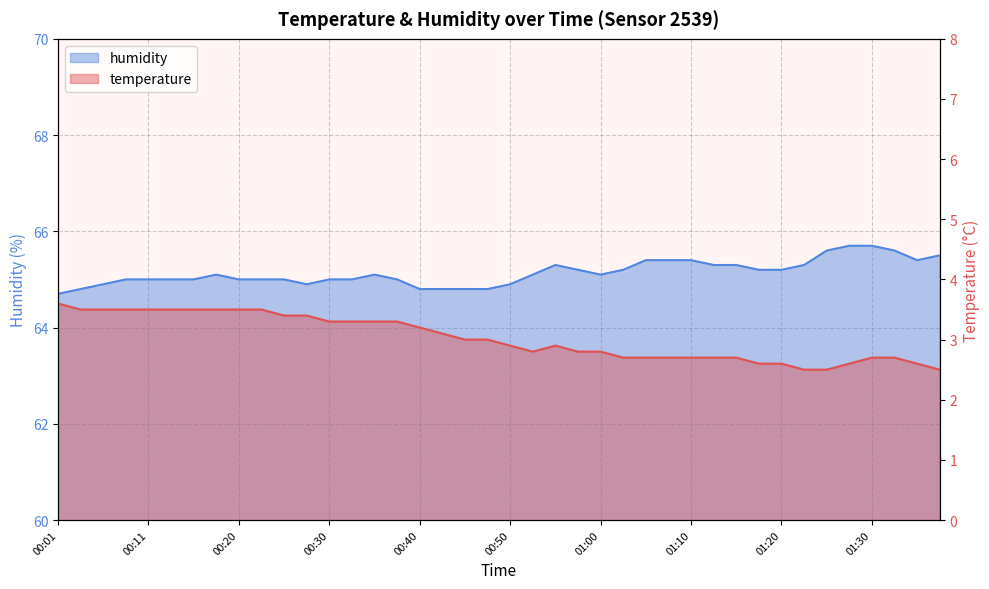

Which series has the largest total across all categories?

humidity